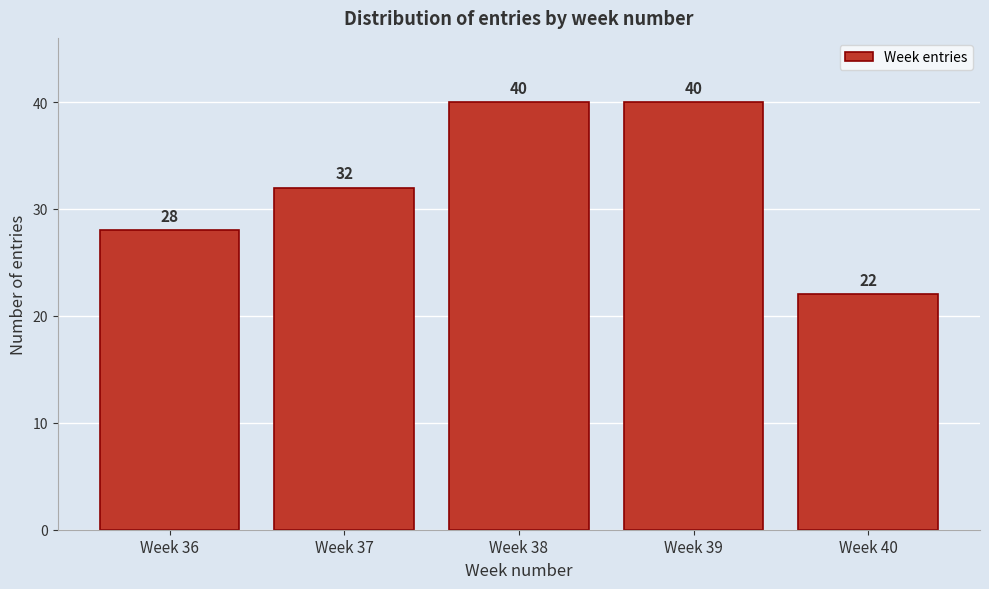

Reading left to right, transcribe all the data shown in this chart.

Week 36=28	Week 37=32	Week 38=40	Week 39=40	Week 40=22